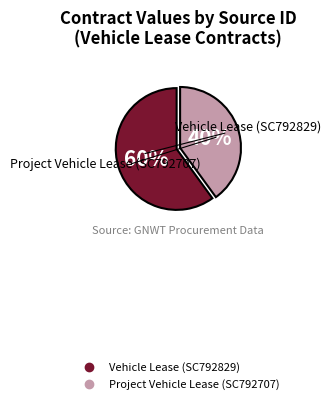

To the nearest percent, what percentage of the pie is Vehicle Lease (SC792829)?

60%